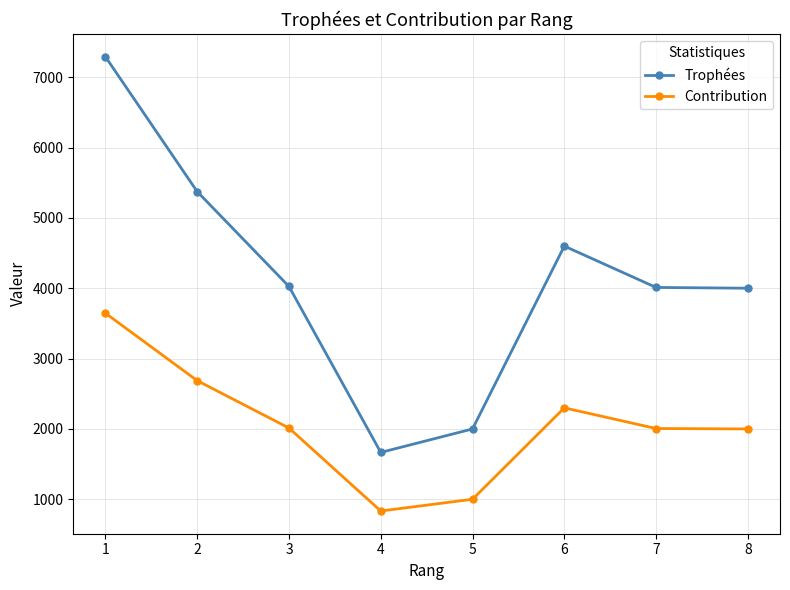

Where does the Contribution series first go above 2013?

1